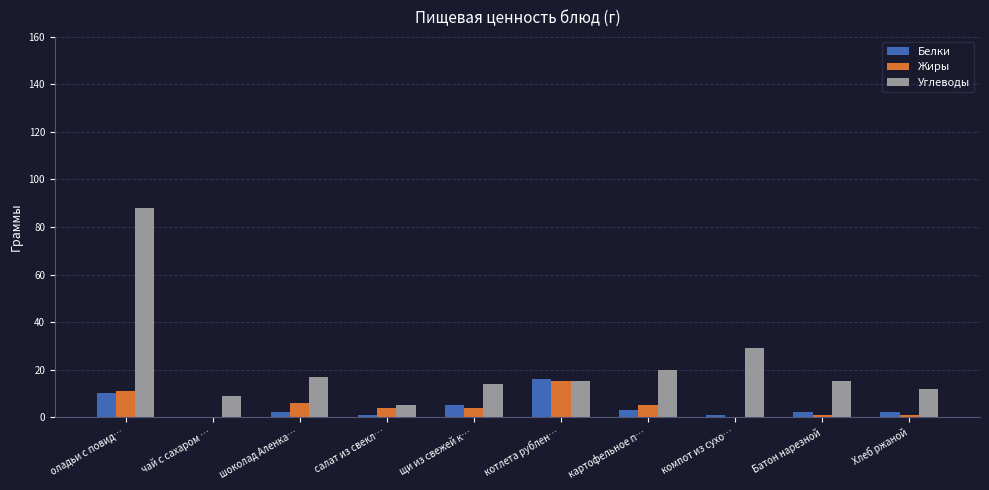

What is the sum of all Белки values?

42